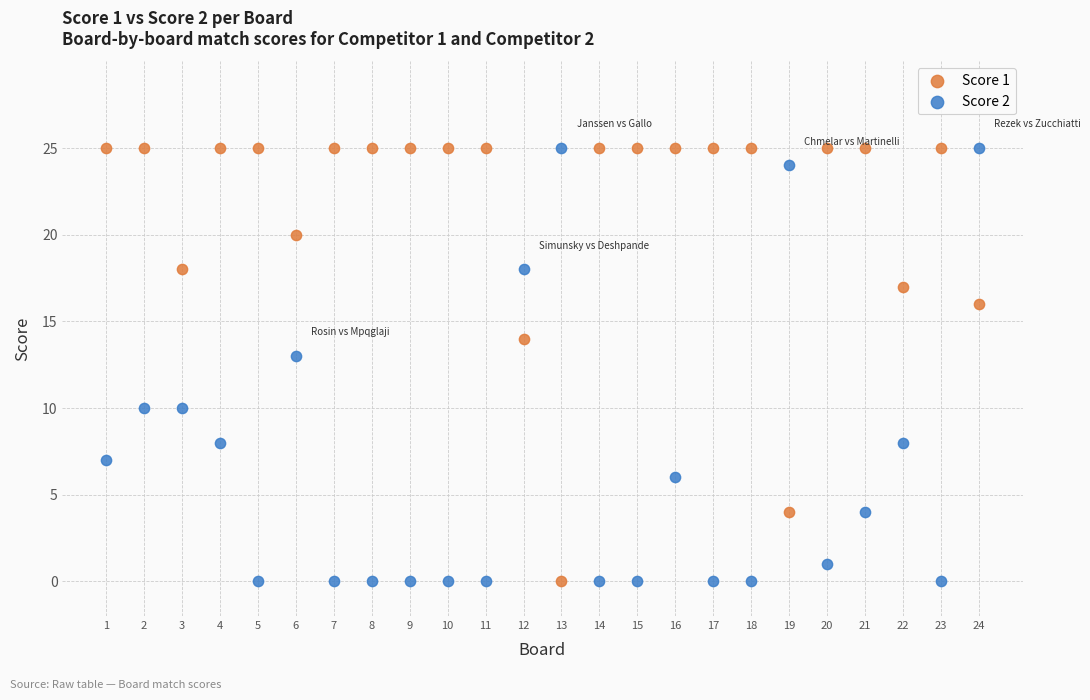

What are all the series names shown in the legend?

Score 1, Score 2